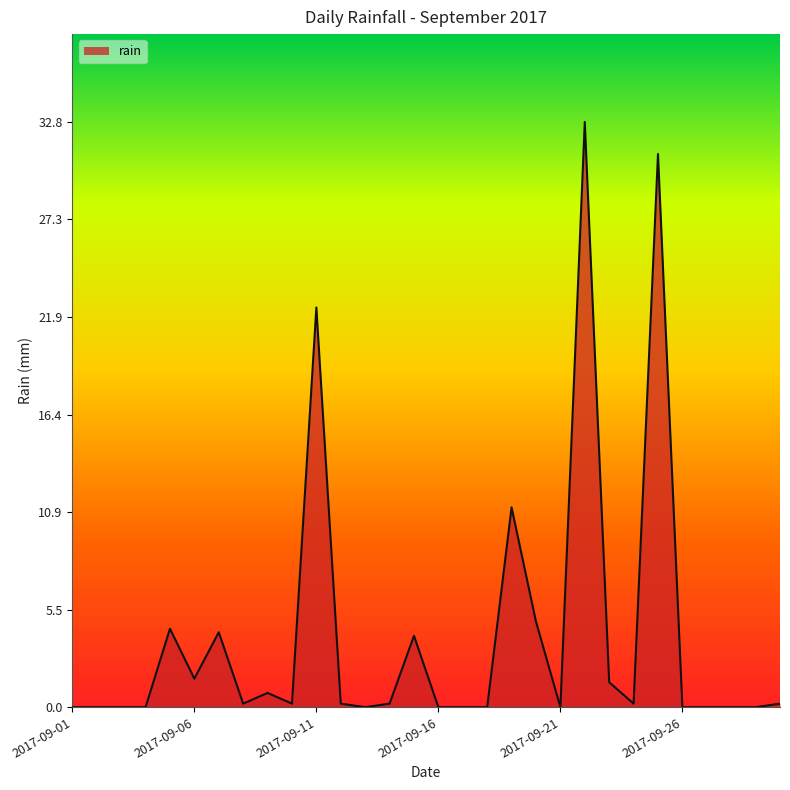

What is the difference between the maximum and minimum values?

32.8